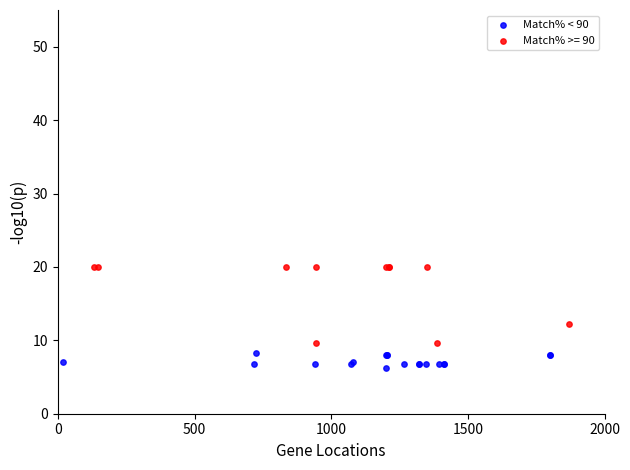

Which series has the largest Y range (max minus min)?

Match% >= 90